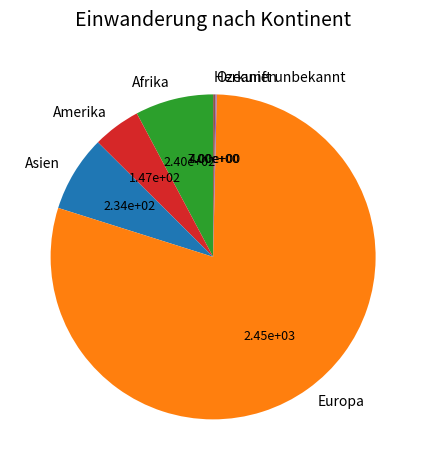

Is it true that Europa is 80% of the pie?

True